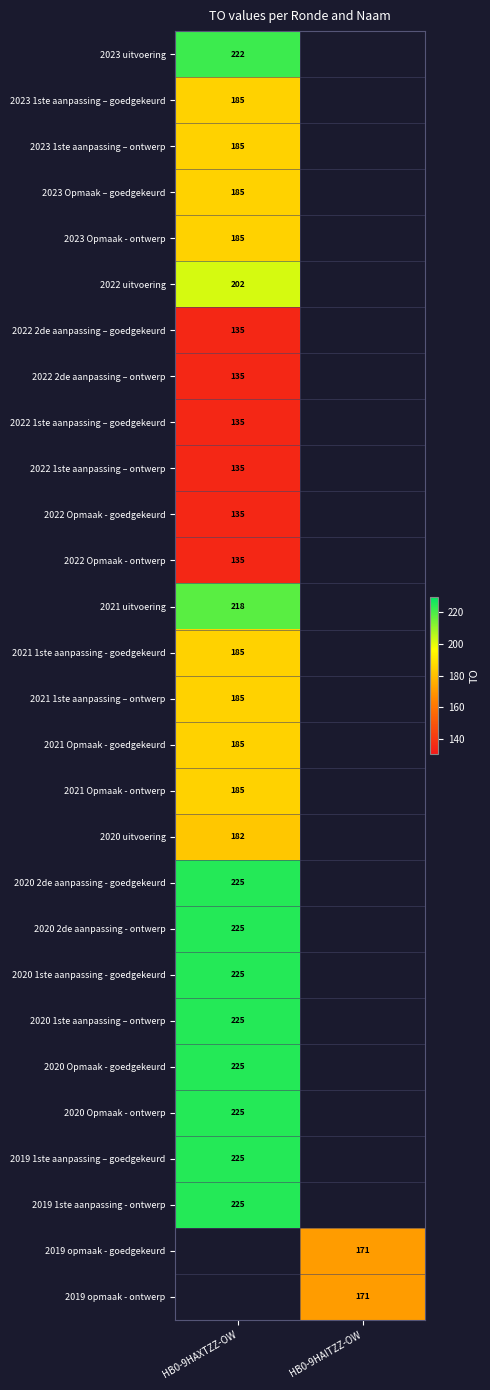

Is the value of 2022 uitvoering at HB0-9HAXTZZ-OW greater than the value of 2020 2de aanpassing - ontwerp at HB0-9HAXTZZ-OW?

No